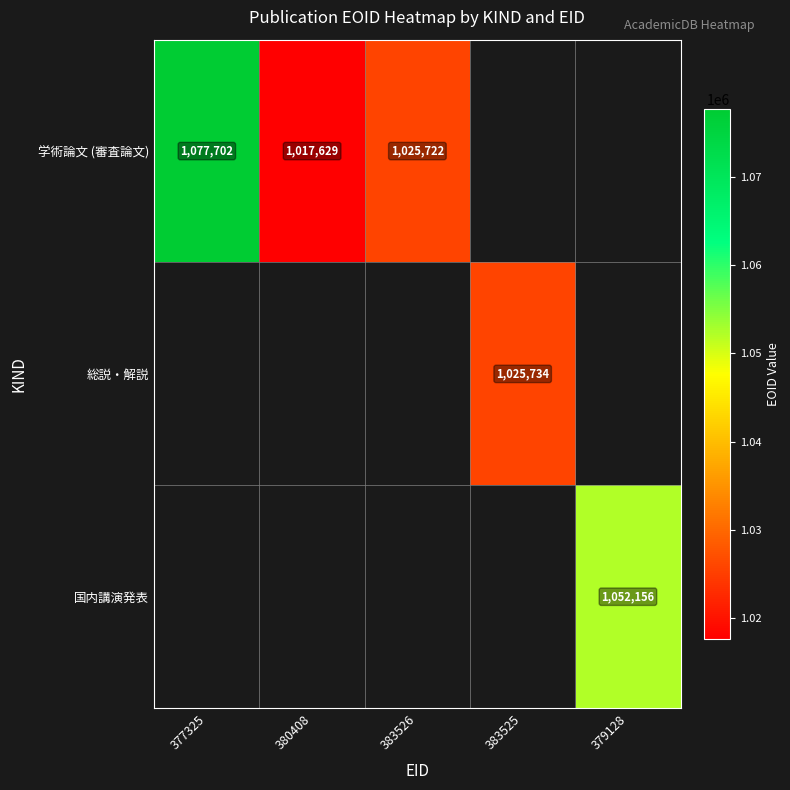

Is it true that 学術論文 (審査論文) equals 285241 at 380408?

False